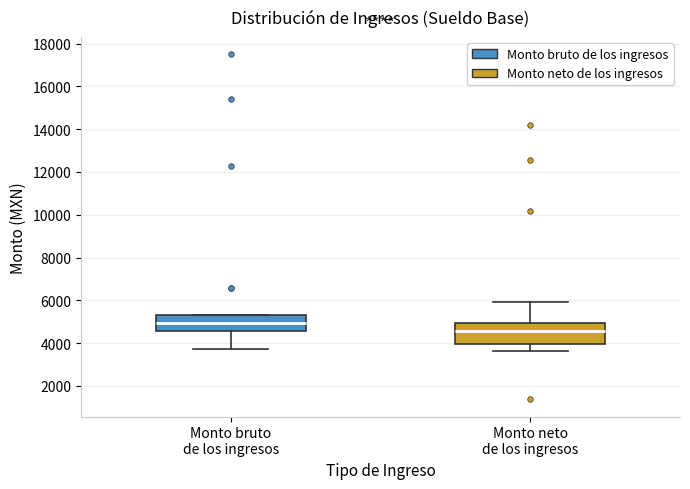

Which box has the highest median line?

Monto bruto de los ingresos